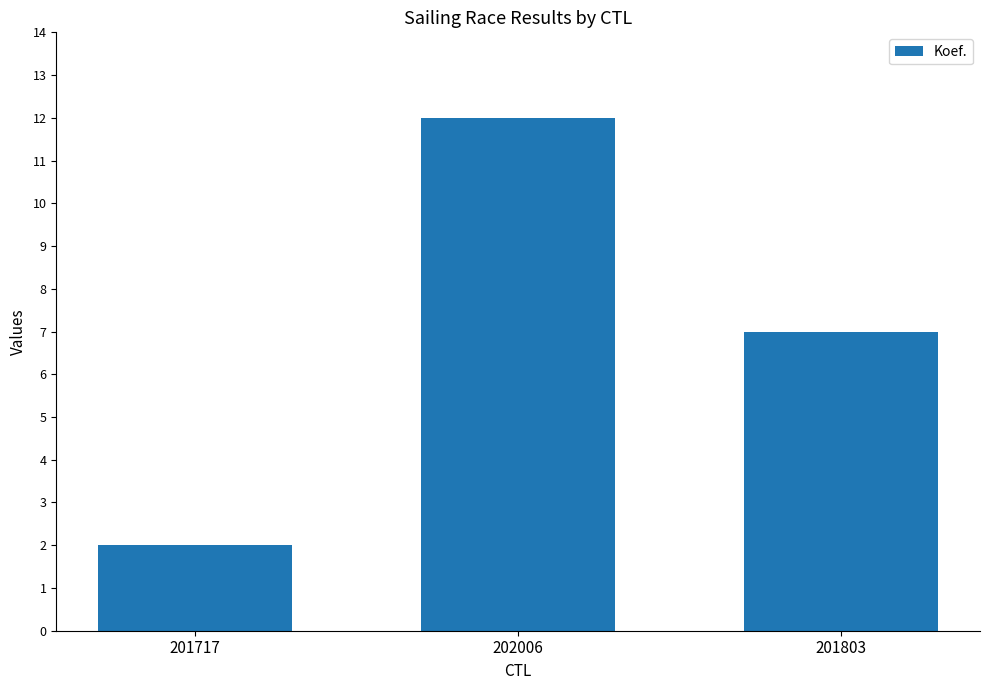

What is the difference between the maximum and second lowest values?

5